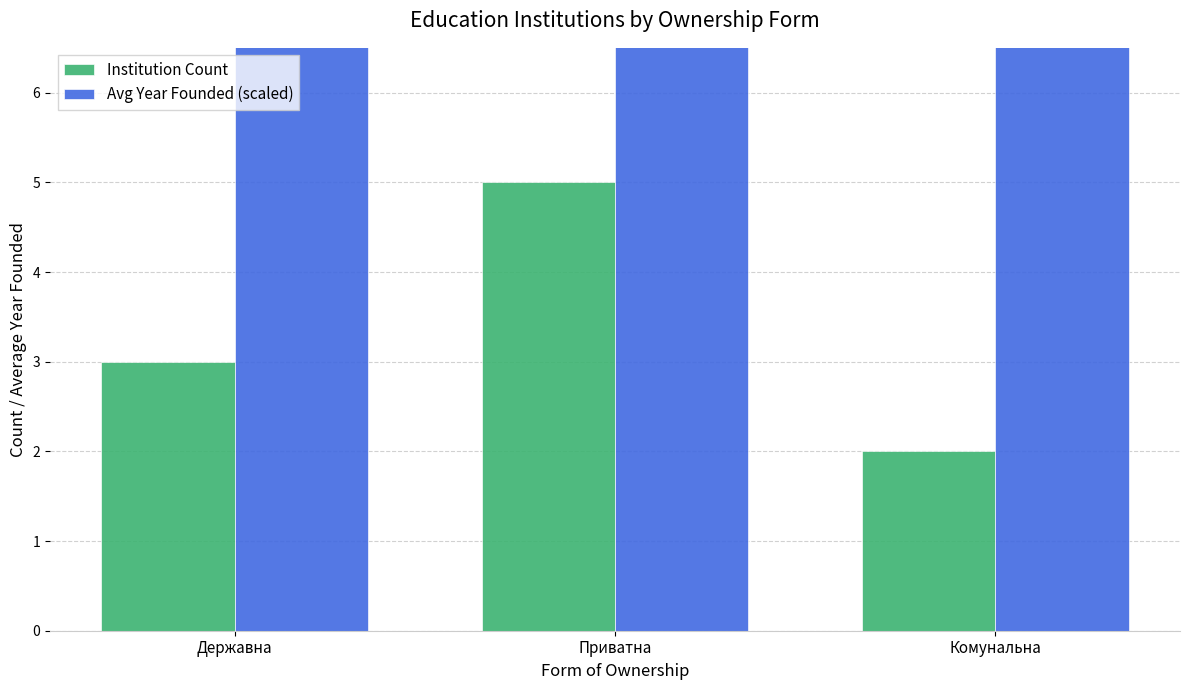

How many data points in Institution Count are less than 3?

1